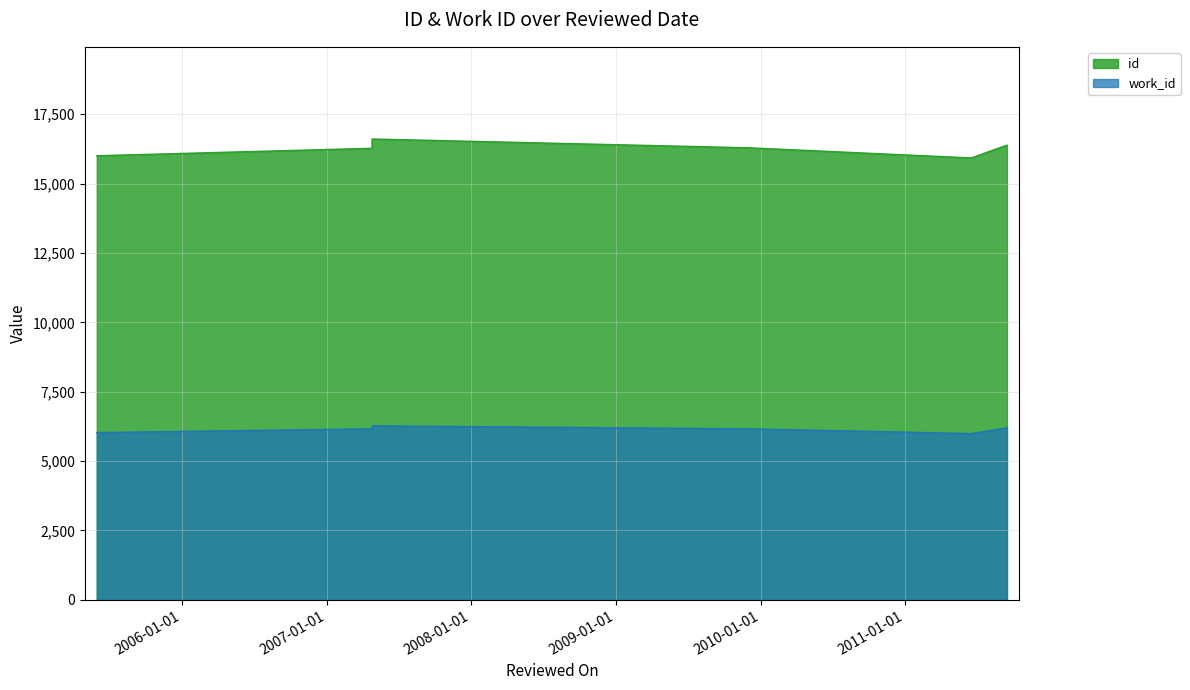

At 2011-09-15, list the series in order from largest to smallest.

id, work_id